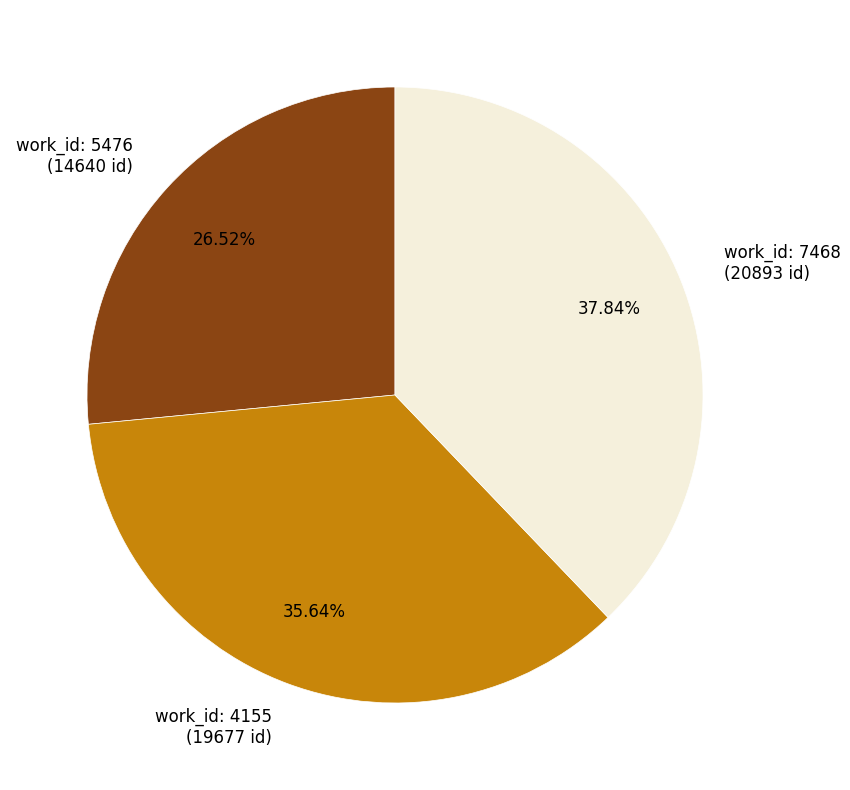

Is there a majority slice in this chart?

No